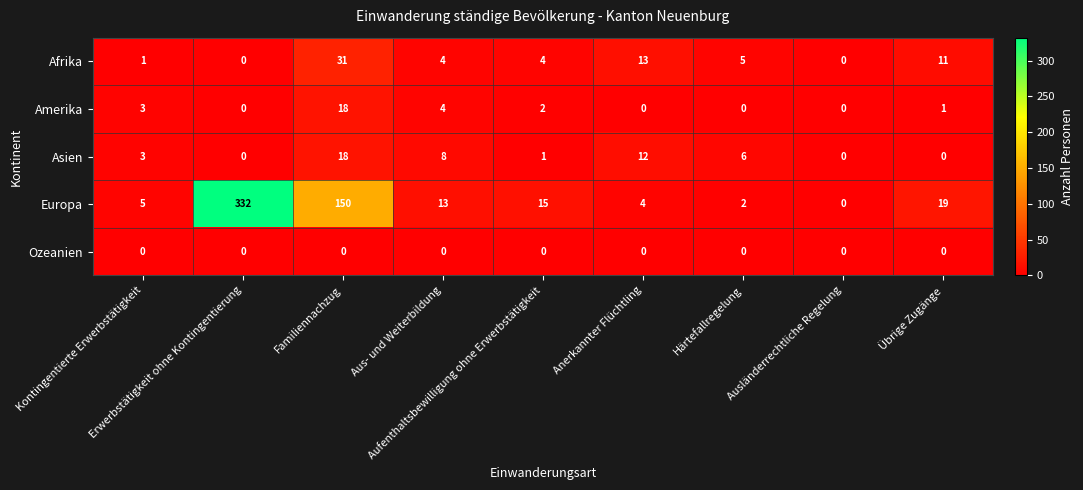

What is the average value of the Europa series?

60